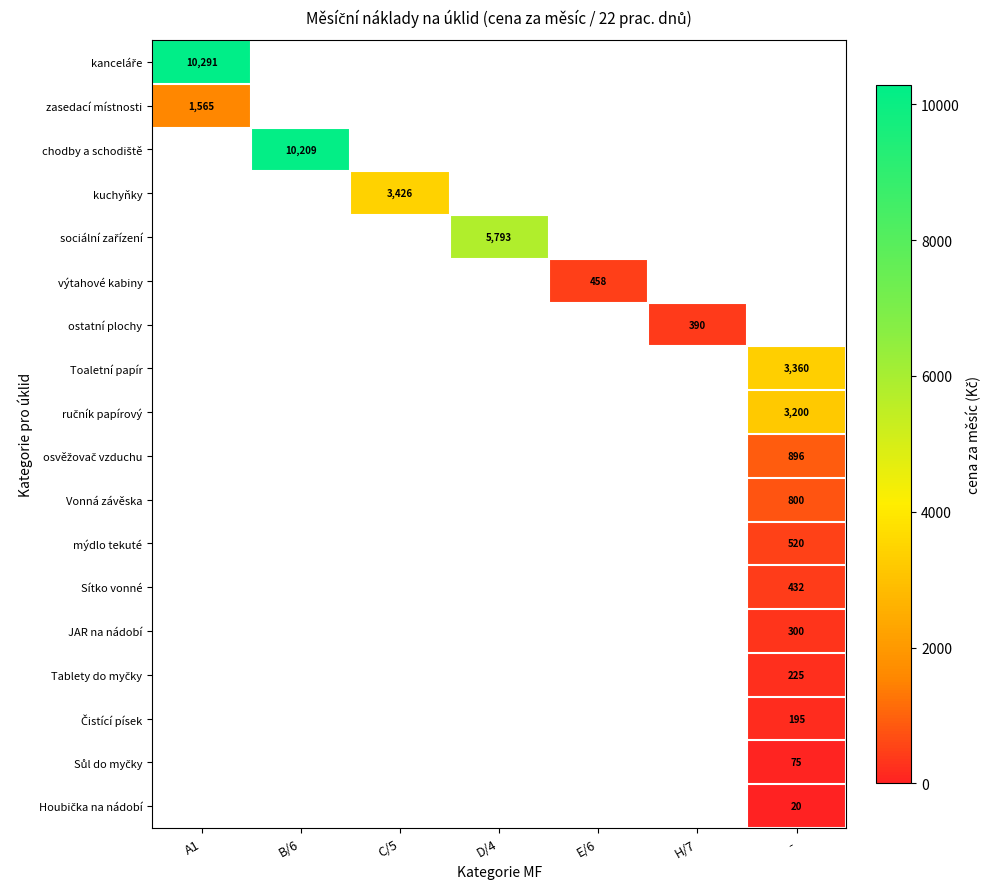

Between E/6 and C/5, which is larger?

C/5